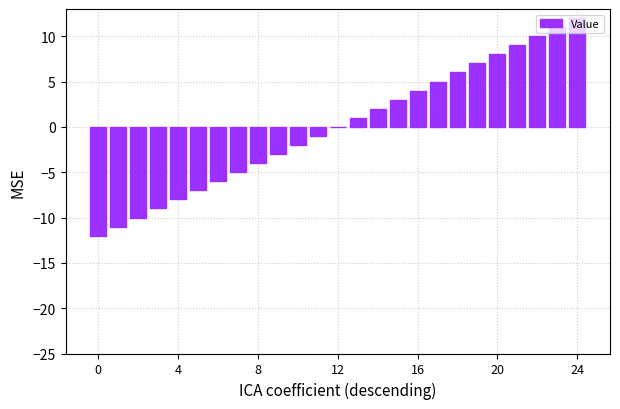

What is the greatest value displayed?

12